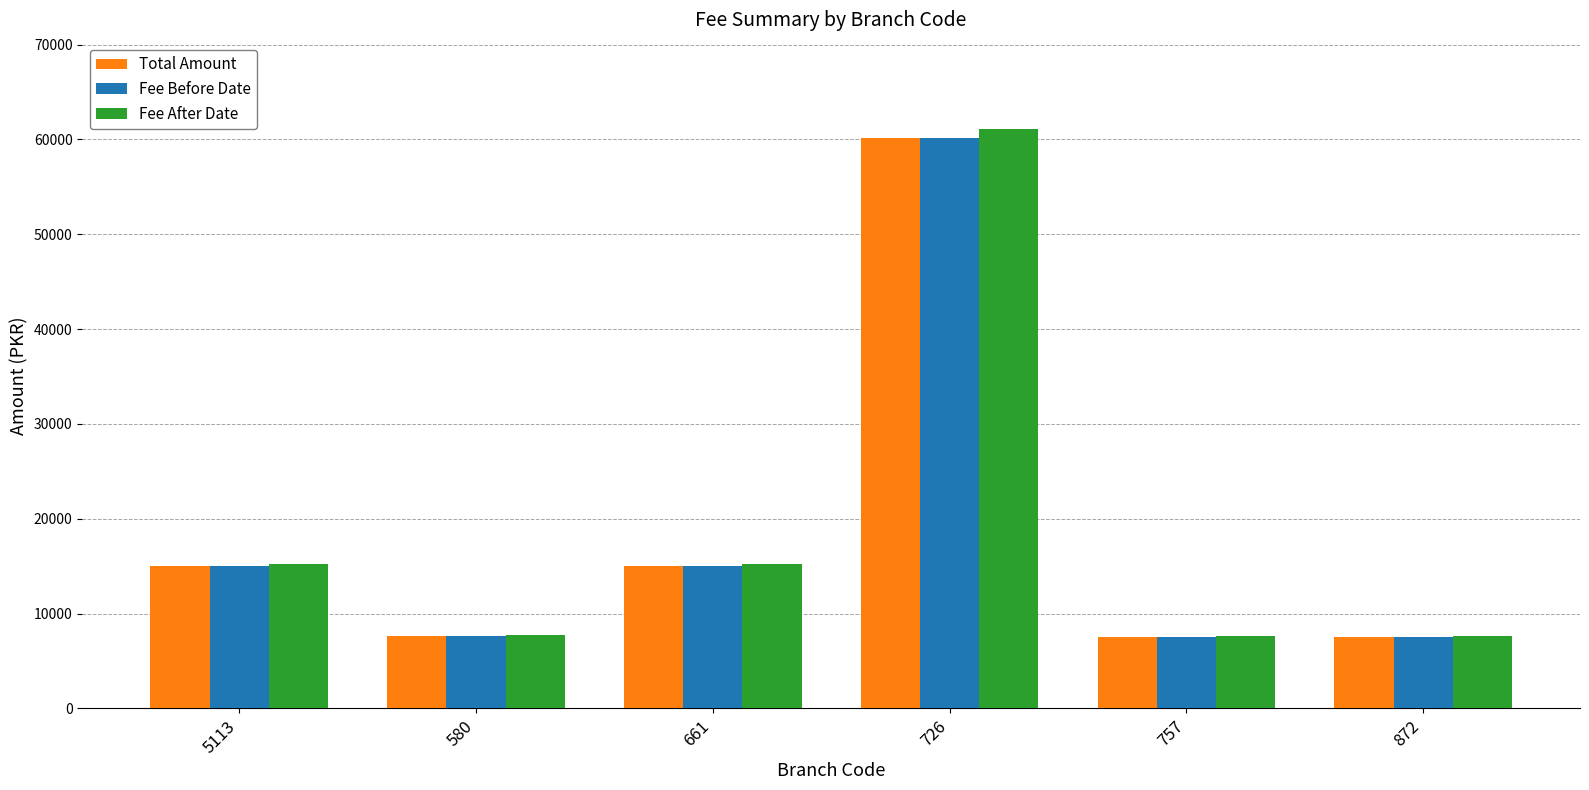

At which label does Fee Before Date reach its peak?

726